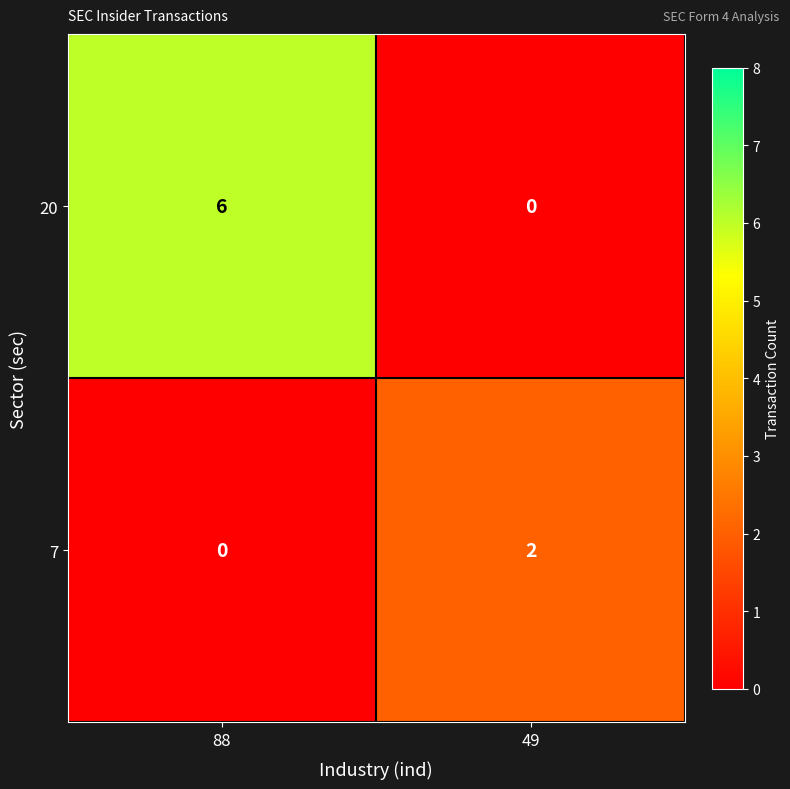

What is the difference between the highest and lowest values at 49?

2